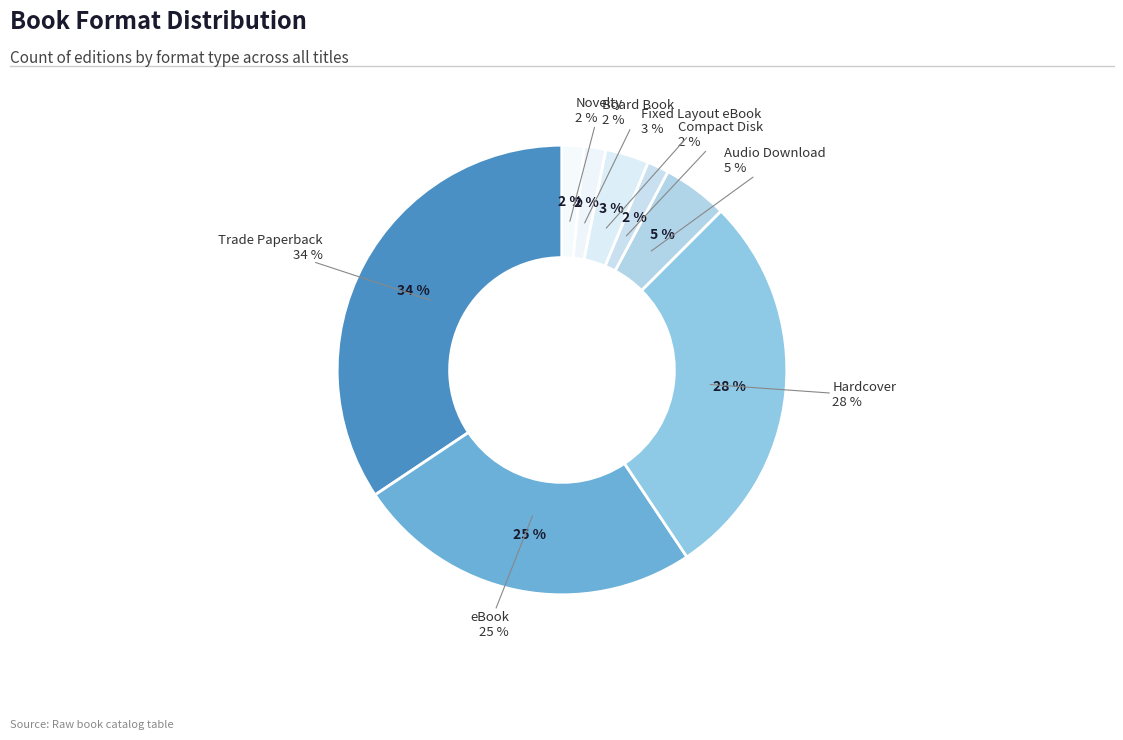

True or false: Fixed Layout eBook accounts for 3% of the total.

True